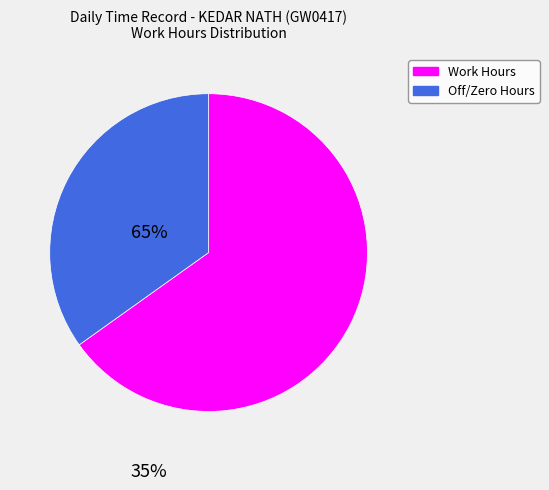

Is the sum of Work Hours and Off/Zero Hours greater than half?

Yes